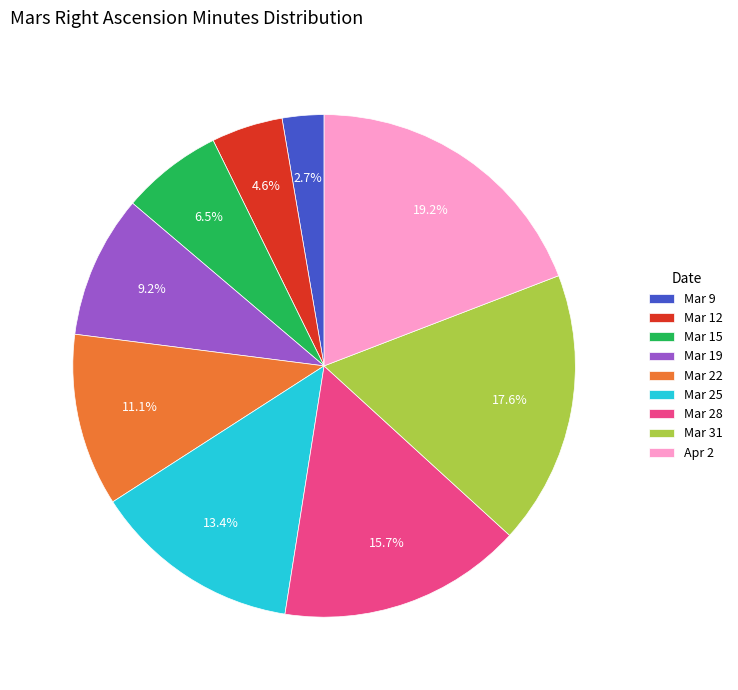

Which slice is the smallest?

Mar 9